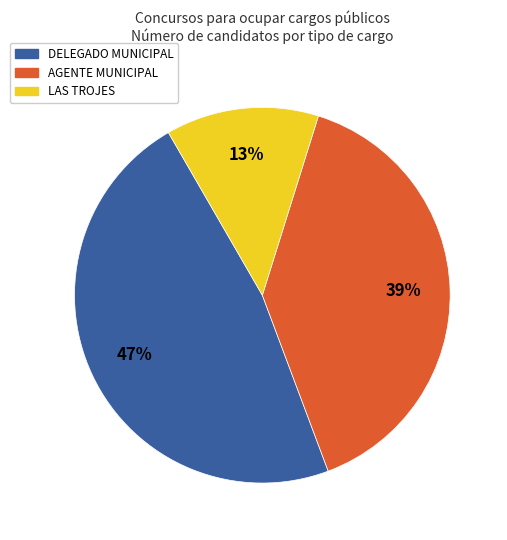

Which category has the smallest portion of the pie?

LAS TROJES